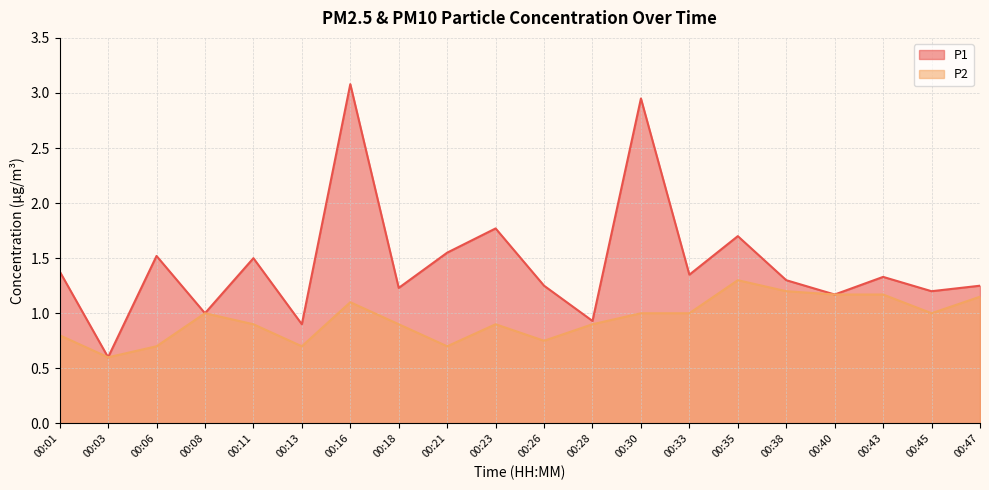

Is it true that P1 equals 0.4 at 00:21?

False